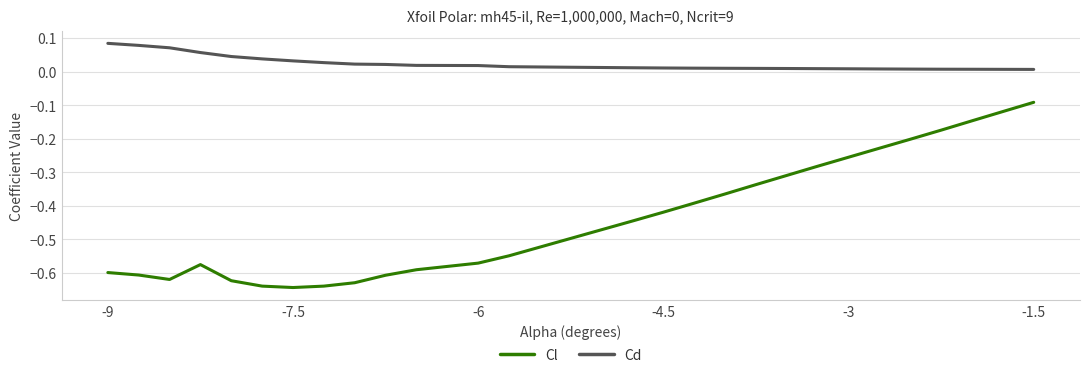

What are all the series names shown in the legend?

Cl, Cd